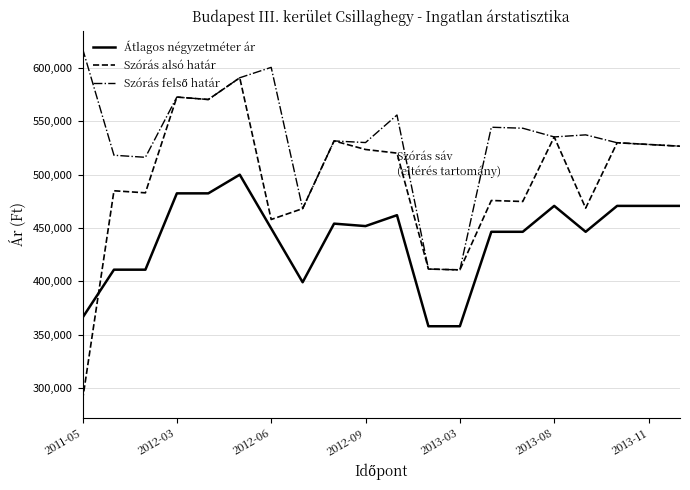

What is the sum of all Átlagos négyzetméter ár values?

8808337